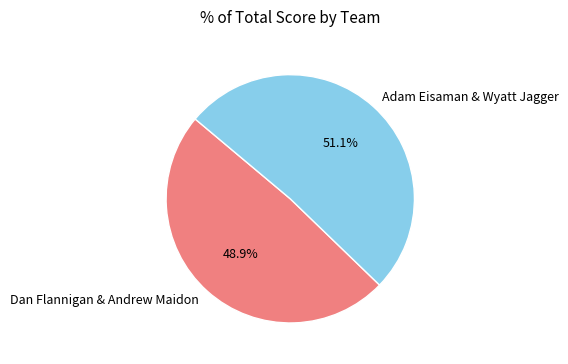

Does Adam Eisaman & Wyatt Jagger represent more than half of the total?

Yes